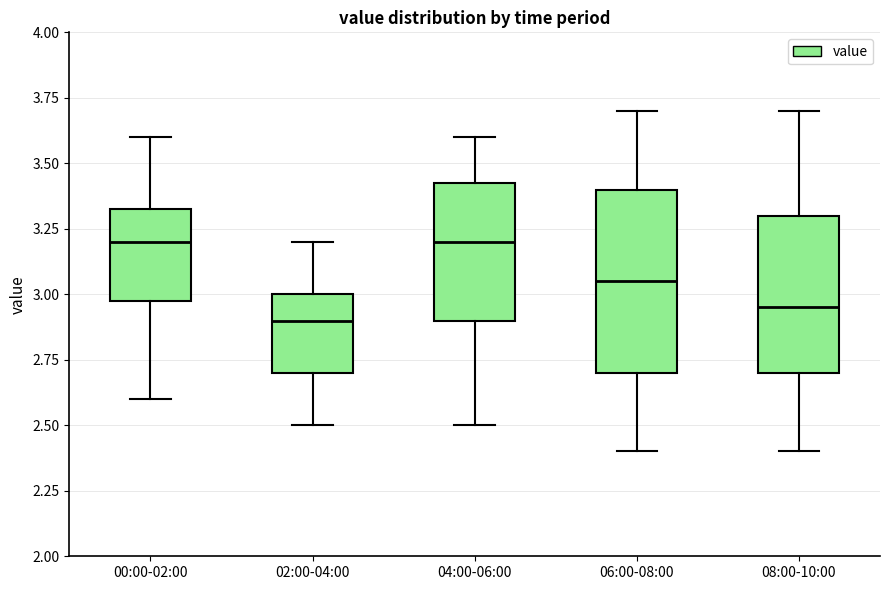

Reading left to right, transcribe this box plot: for each box, give where its median line is, the range the box spans, and where its two whiskers end, as read against the y-axis. The values are not printed on the chart, so give them approximately, as read against the axis.

00:00-02:00: median 3.20, box 3.00 to 3.35, whiskers 2.60 to 3.60
02:00-04:00: median 2.90, box 2.70 to 3.00, whiskers 2.50 to 3.20
04:00-06:00: median 3.20, box 2.90 to 3.45, whiskers 2.50 to 3.60
06:00-08:00: median 3.05, box 2.70 to 3.40, whiskers 2.40 to 3.70
08:00-10:00: median 2.95, box 2.70 to 3.30, whiskers 2.40 to 3.70